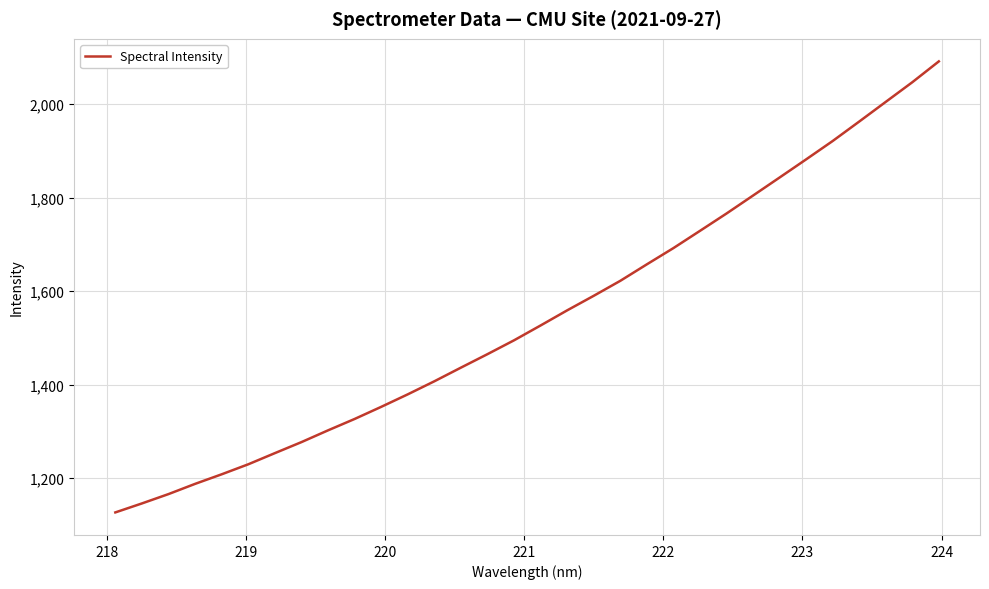

Reading left to right, transcribe all the data shown in this chart.

1126.9	1146.1	1166.1	1187.9	1208.4	1229.8	1253.6	1277.2	1302.4	1326.7	1352.6	1379.4	1407.3	1436.5	1465.3	1494.9	1526.7	1559.0	1590.1	1622.1	1657.4	1692.1	1729.0	1766.1	1804.5	1843.1	1881.9	1921.1	1962.7	2004.8	2046.8	2091.4